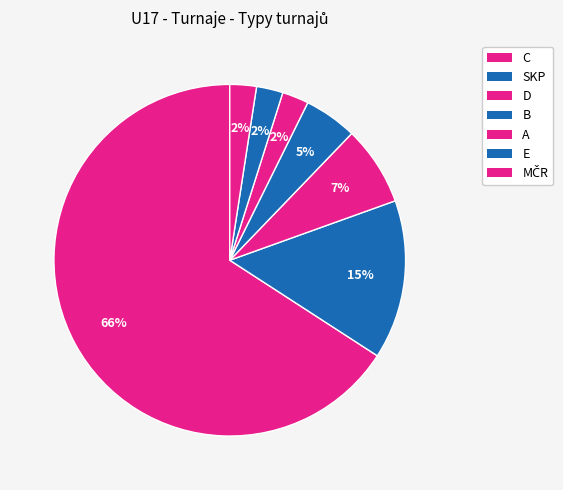

Count the number of slices in the pie.

7